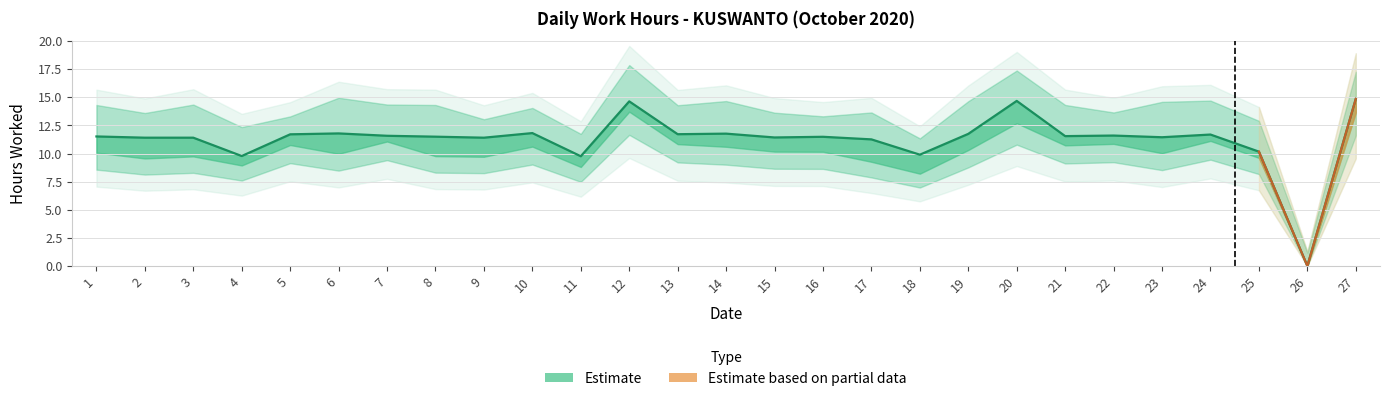

How many interior local valleys (lower than both neighbors) does the data have?

9